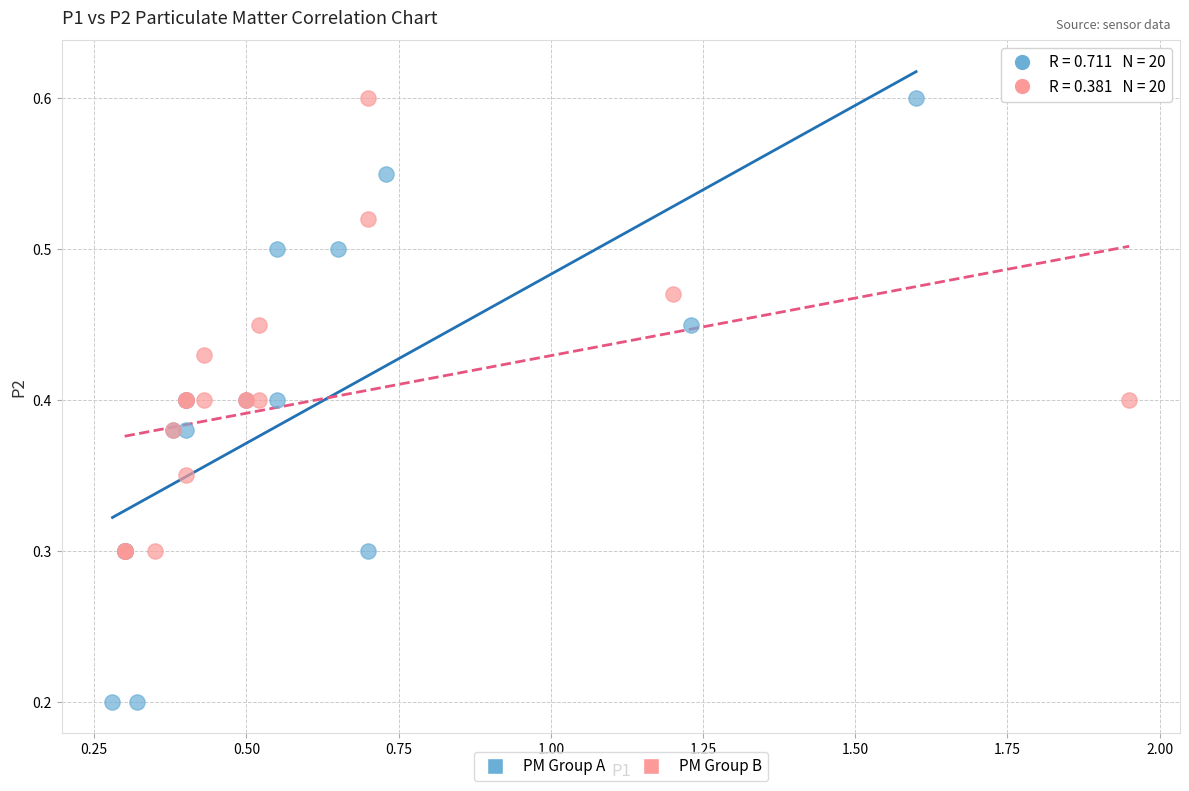

Which series has the widest spread of Y values?

PM Group A